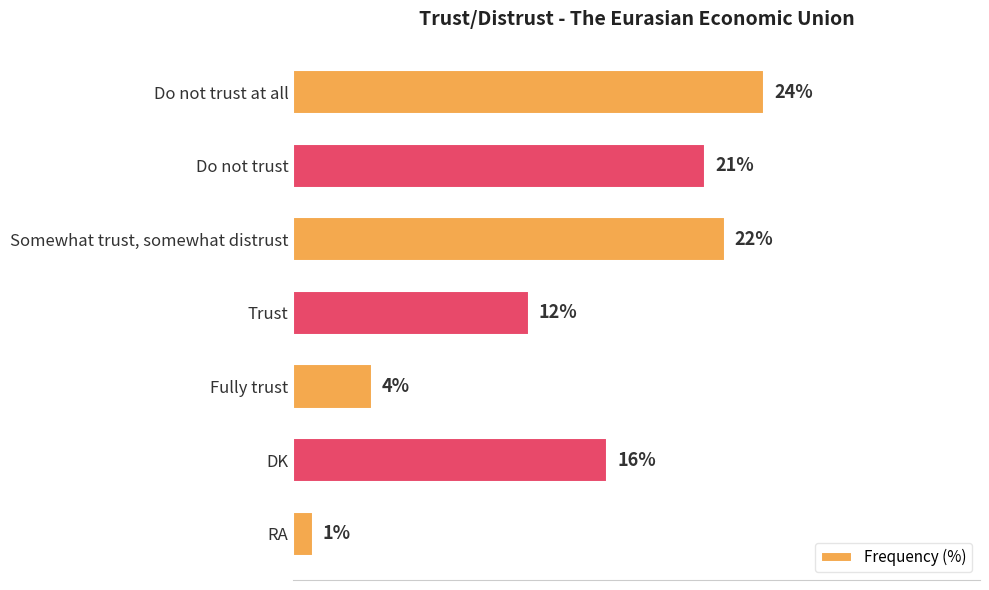

Which label corresponds to the smallest value in the chart?

RA